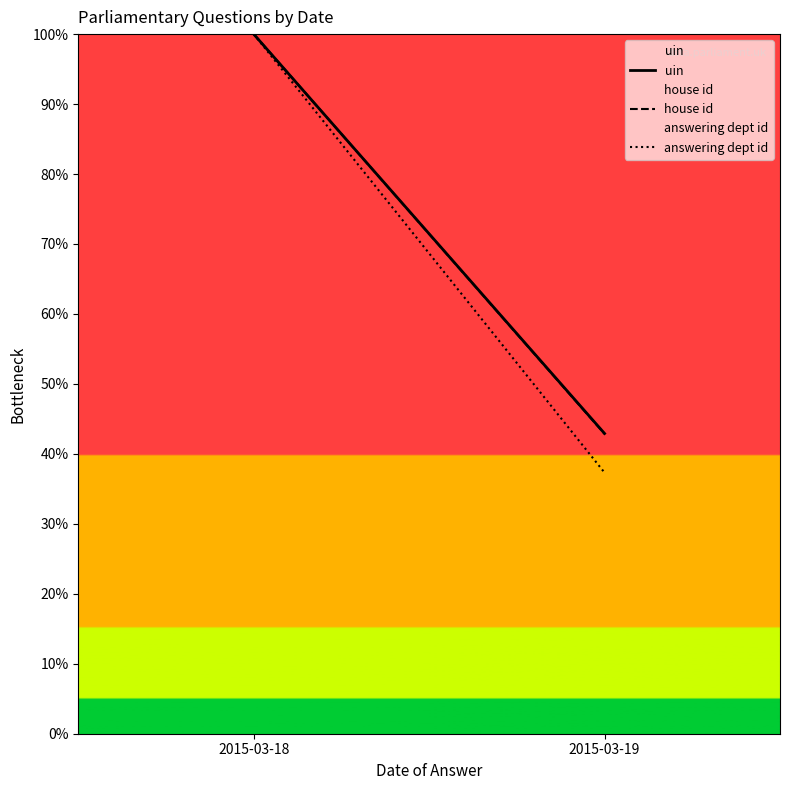

What is the sum of the uin values at 2015-03-18 and 2015-03-19?

142.9